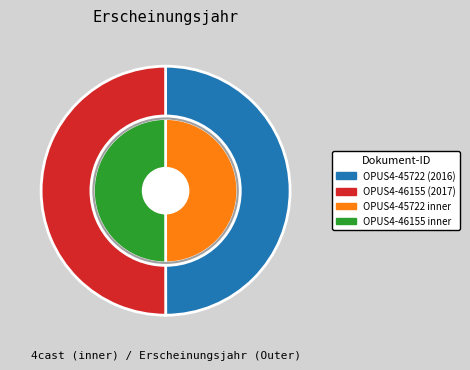

The OPUS4-46155 slice represents 40% of the pie. True or false?

False